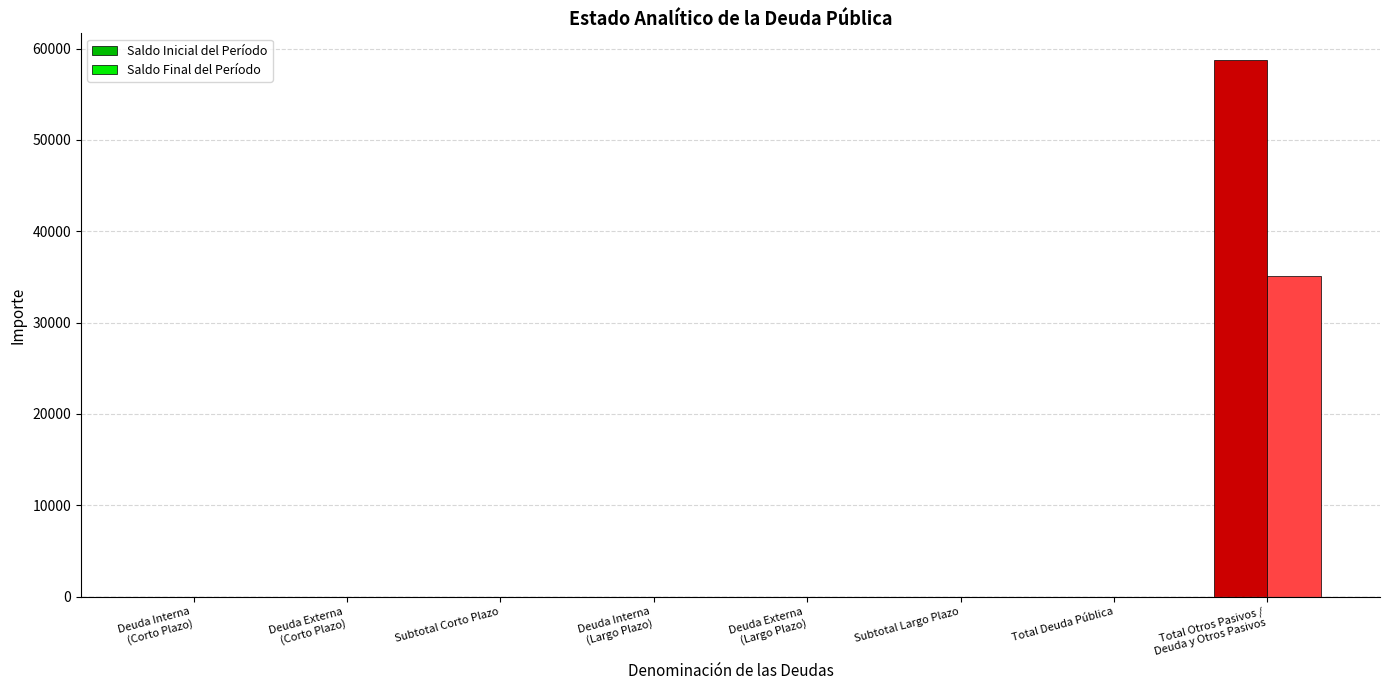

What is the sum of all Saldo Final del Período values?

35088.5